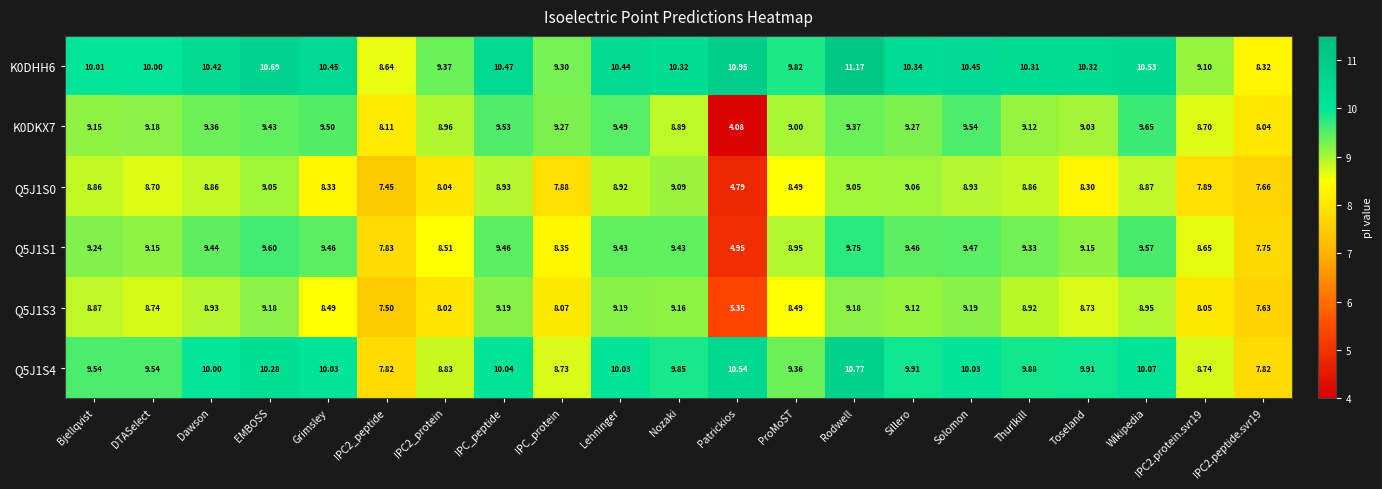

Where is Q5J1S0 nearest to the value 6?

Patrickios